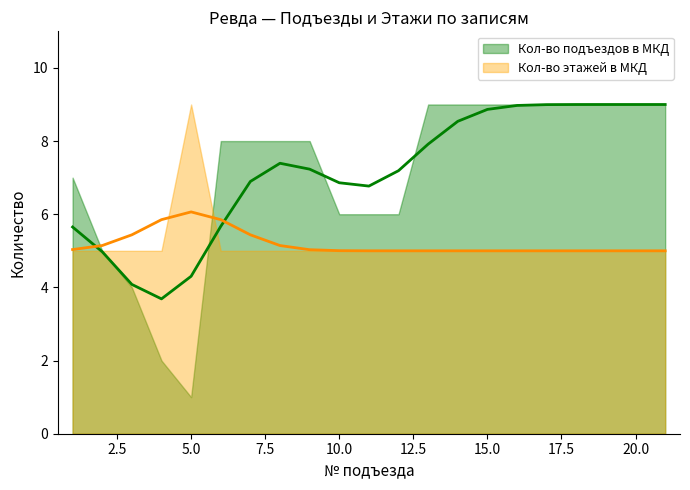

List the series in order of their overall mean, highest first.

Кол-во подъездов в МКД, Кол-во этажей в МКД